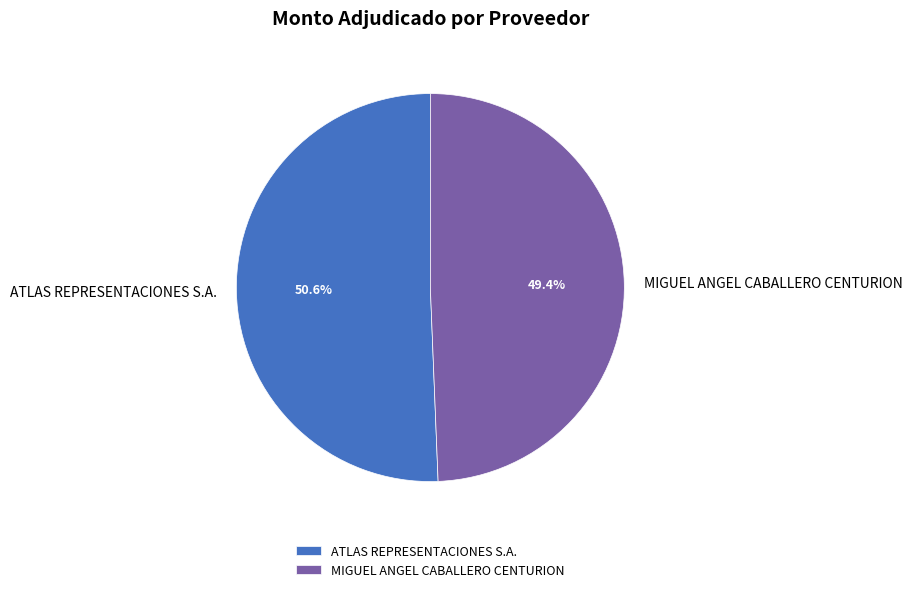

What is the largest slice in the pie chart?

ATLAS REPRESENTACIONES S.A.